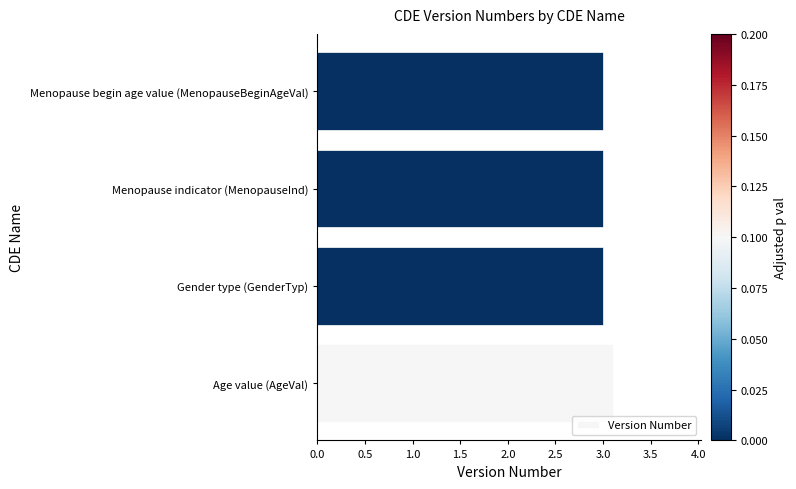

Reading bottom to top, what are all the values shown in this chart?

3.1	3.0	3.0	3.0